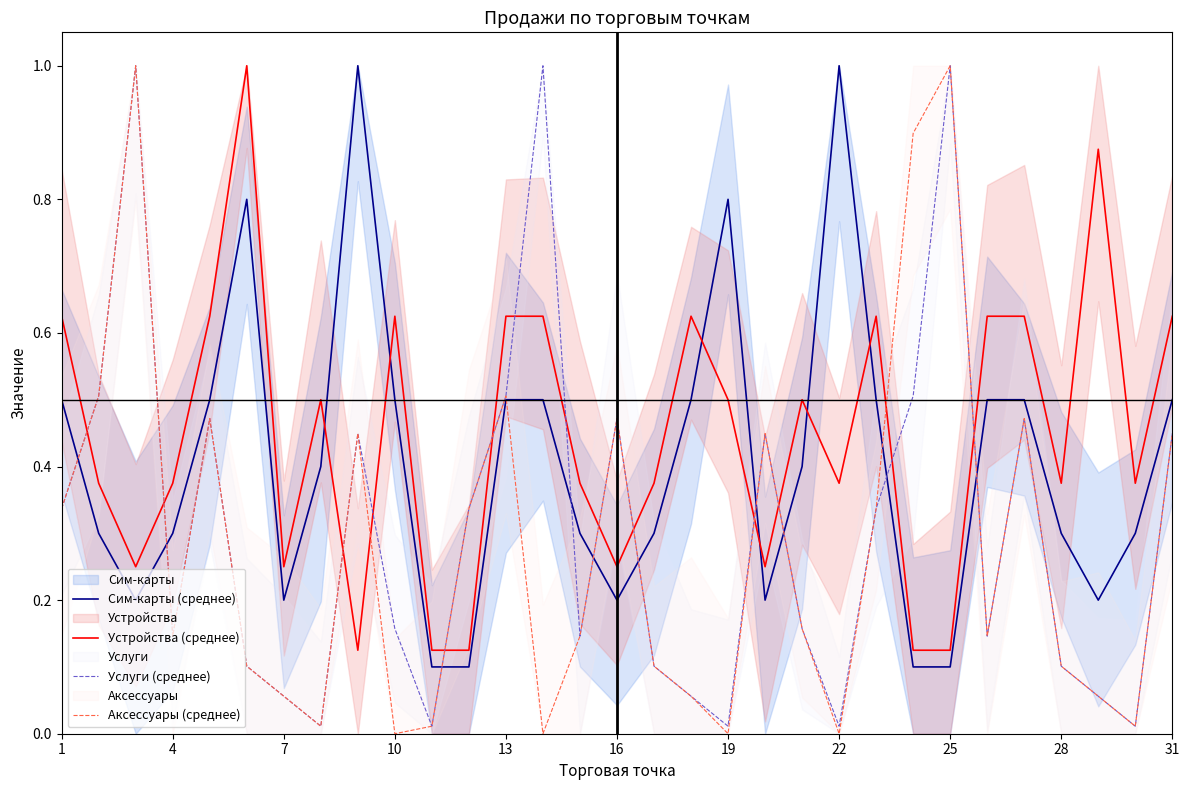

At which category does Услуги (среднее) reach its first local valley?

4